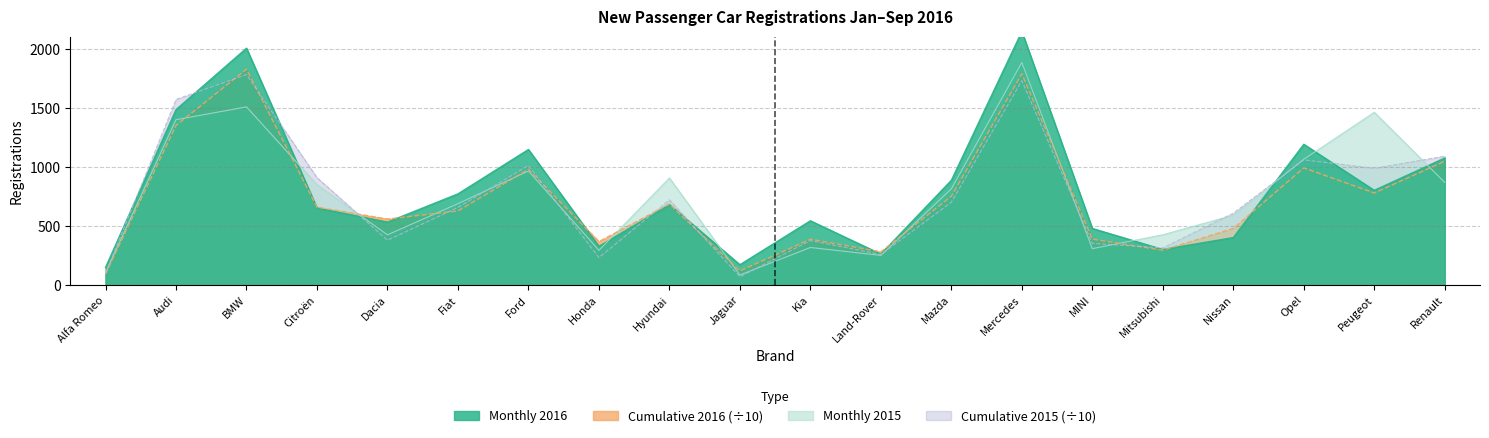

What is the difference between the maximum and minimum values in the Monthly 2015 series?

1800.0